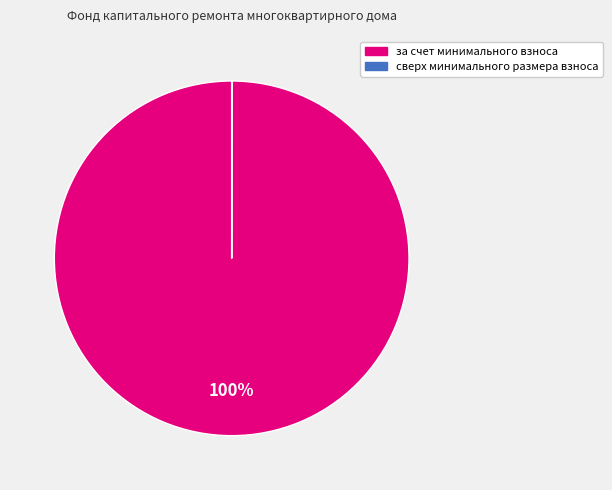

Does за счет минимального взноса represent more than half of the total?

Yes